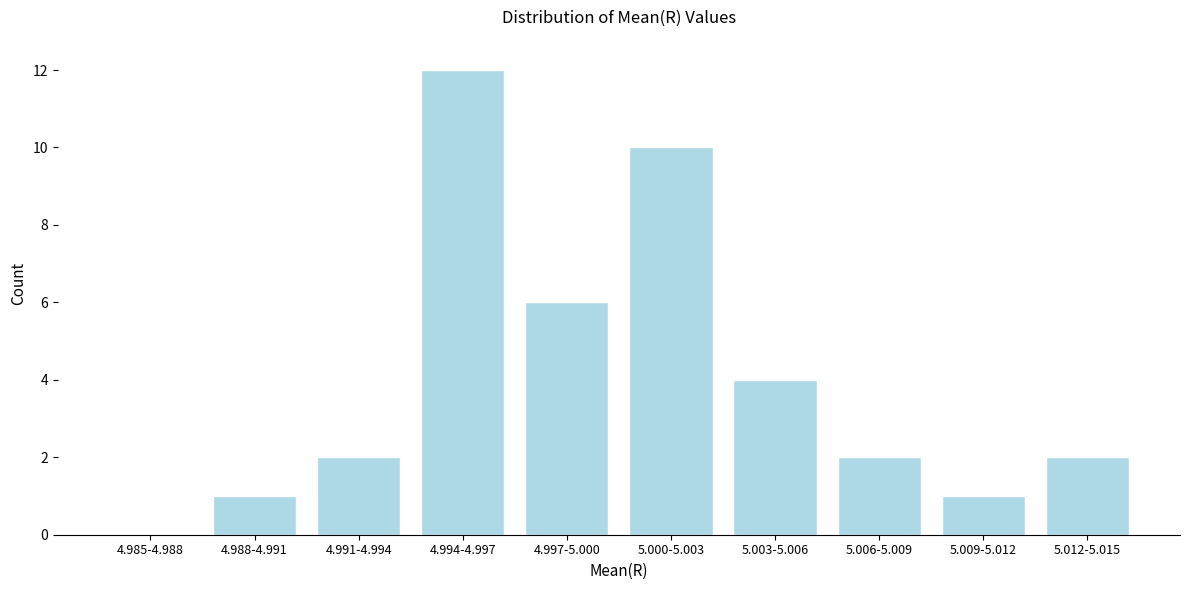

Reading left to right, what are all the values shown in this chart?

4.985-4.988=0	4.988-4.991=1	4.991-4.994=2	4.994-4.997=12	4.997-5.000=6	5.000-5.003=10	5.003-5.006=4	5.006-5.009=2	5.009-5.012=1	5.012-5.015=2